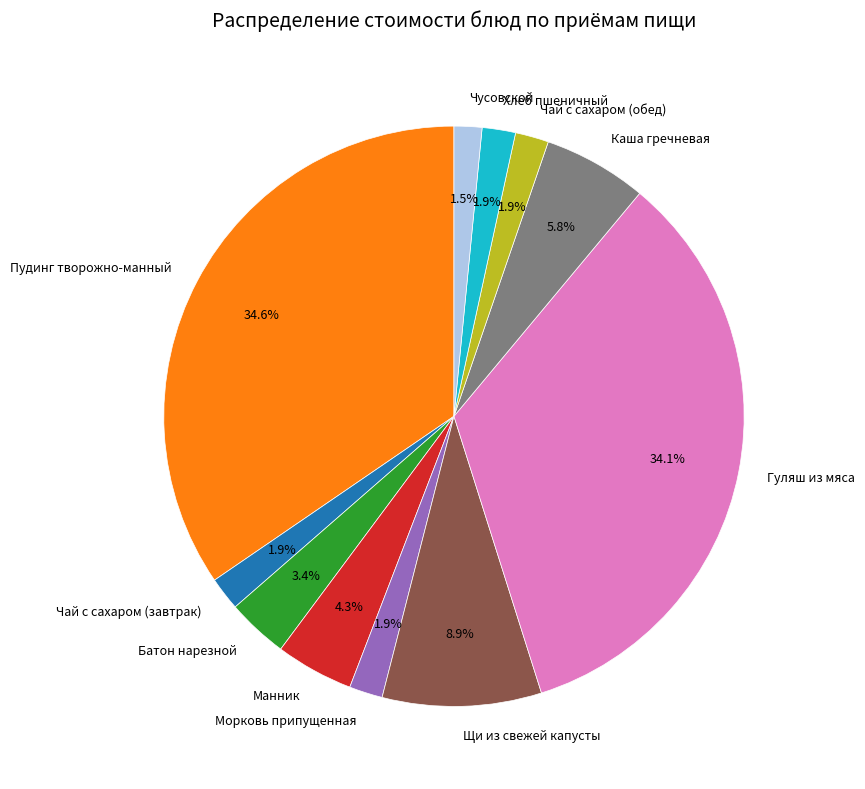

The Каша гречневая slice represents 6% of the pie. True or false?

True